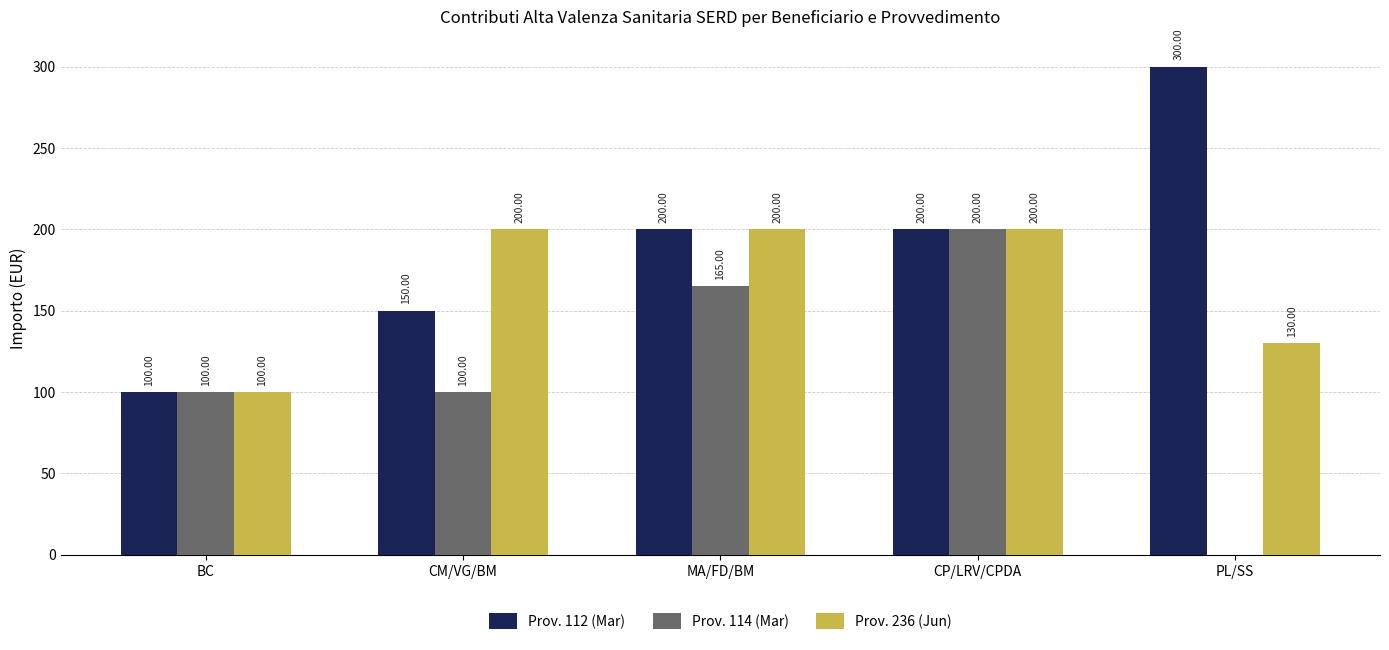

Count the number of categories in the chart.

5